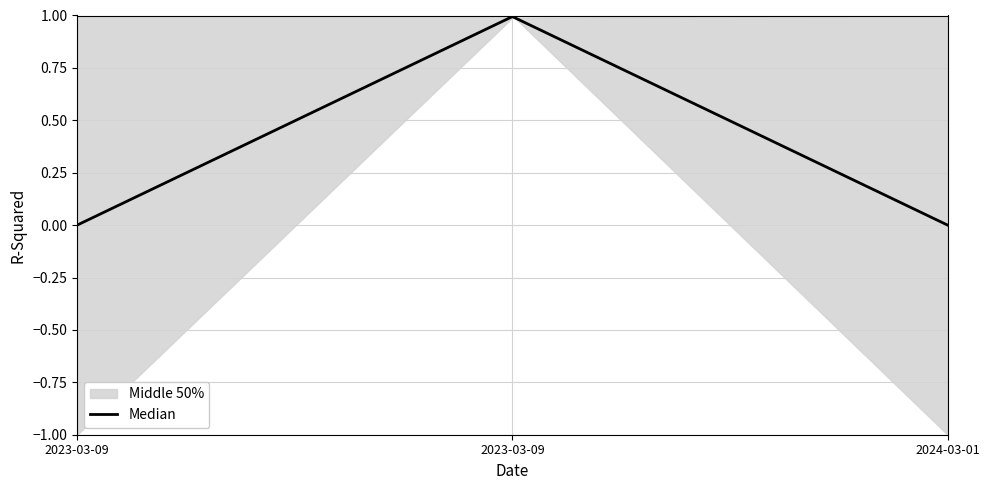

Where is the data nearest to the value 0?

2023-03-09